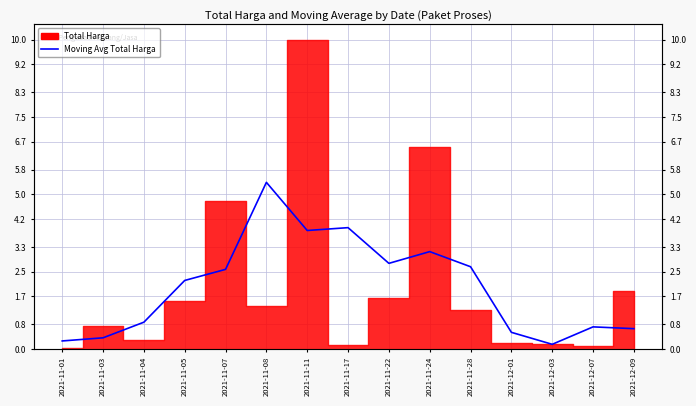

What is the change in value from 2021-11-11 to 2021-12-01?

-3.3